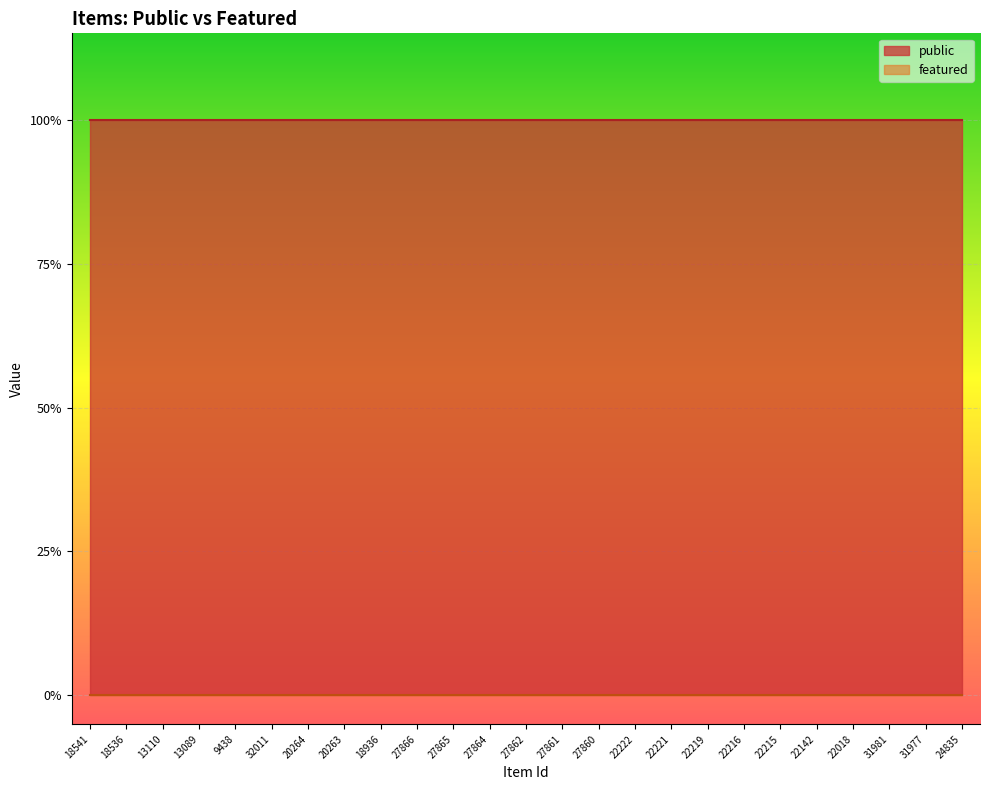

True or false: featured has more than 2 interior local peaks.

False